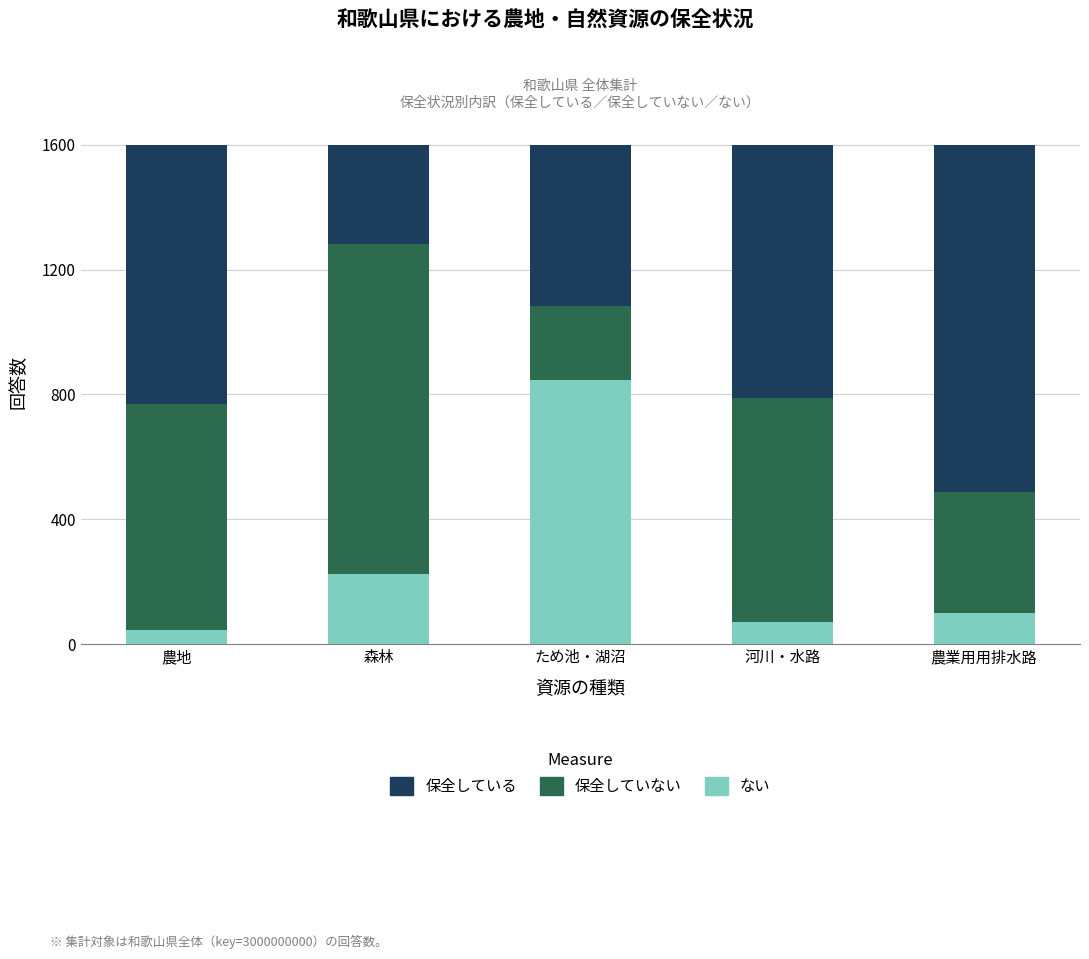

Where is ない nearest to the value 445?

森林